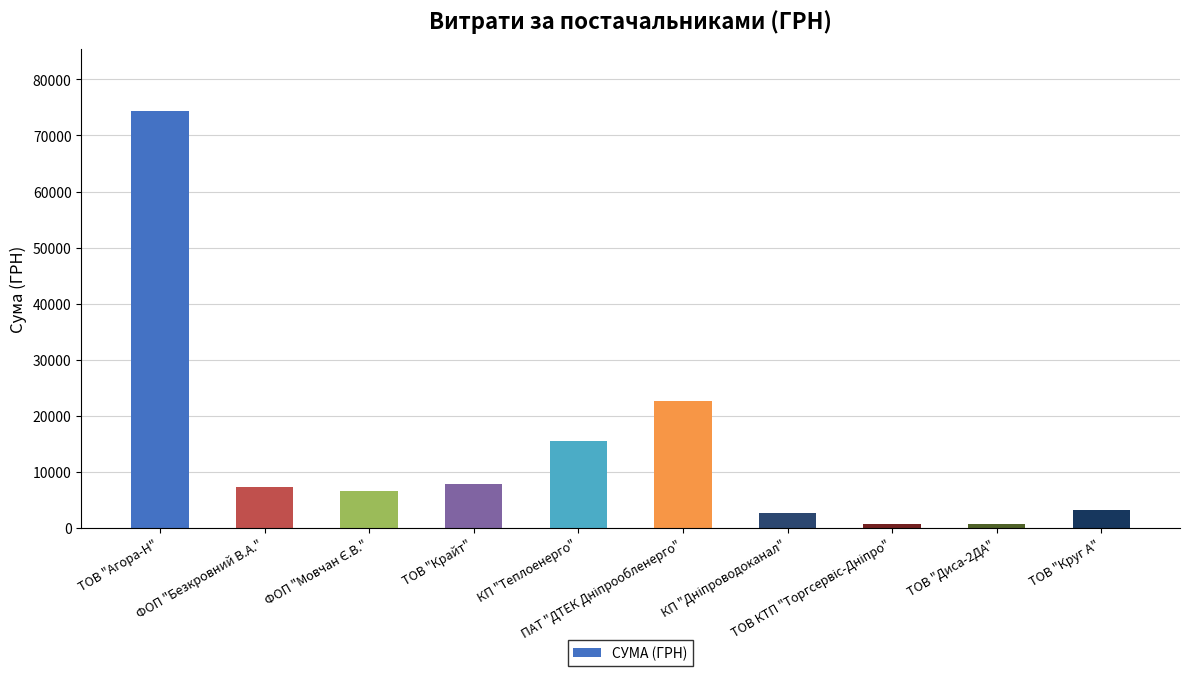

What is the greatest value displayed?

74296.6